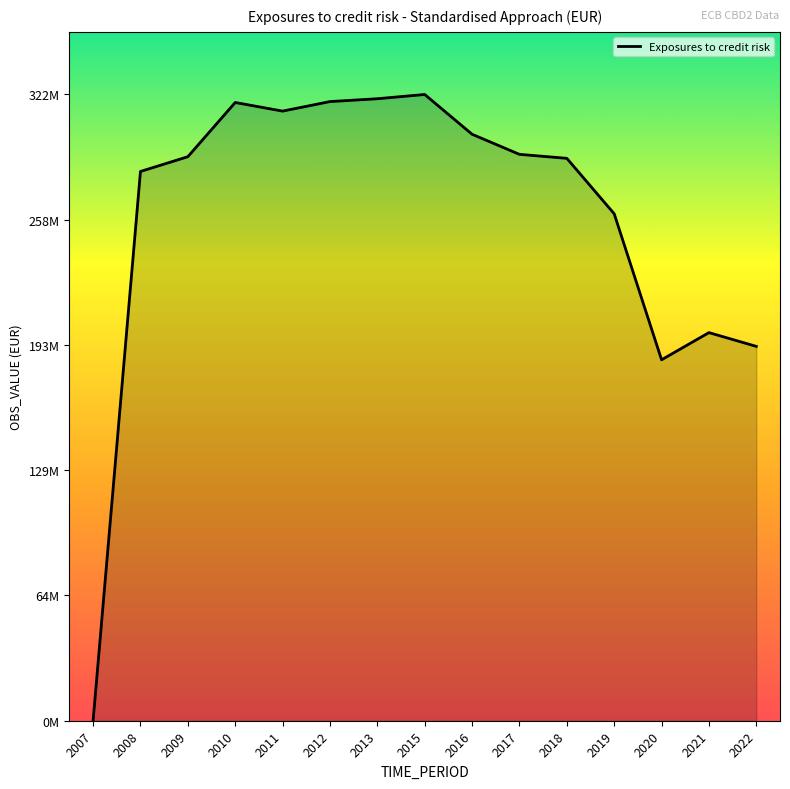

How many interior local valleys (lower than both neighbors) does the data have?

2